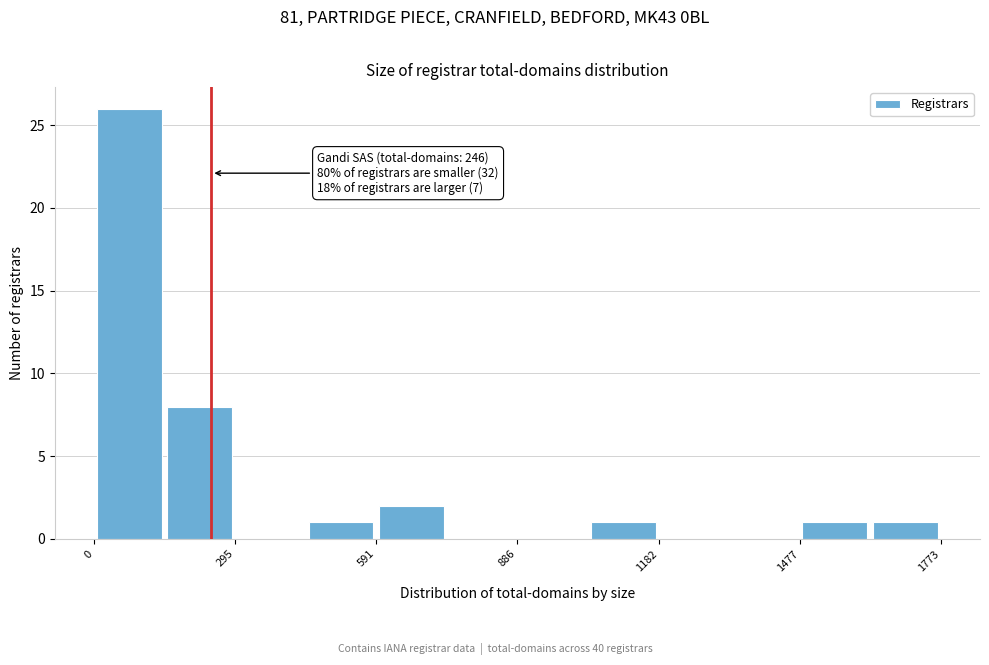

Around what value on the x-axis is the tallest bar? Give the approximate position of its centre, as read against the axis.

50